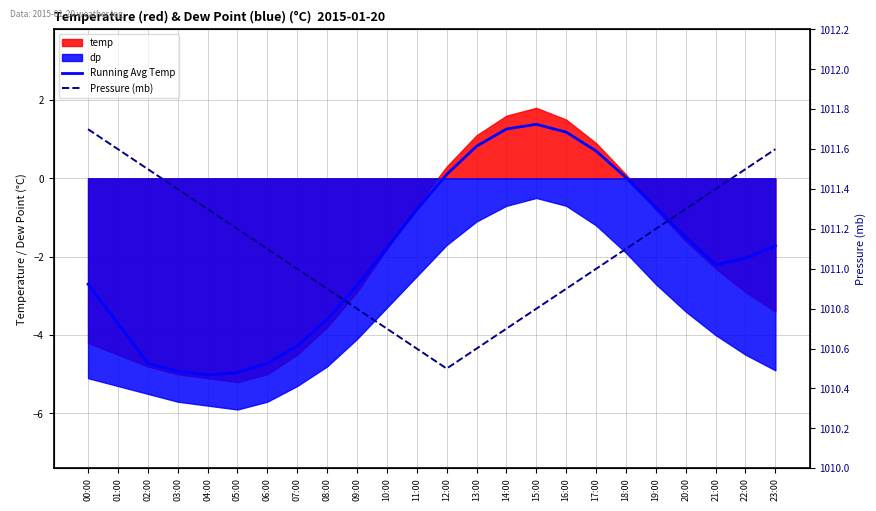

How many data points does each series have?

24